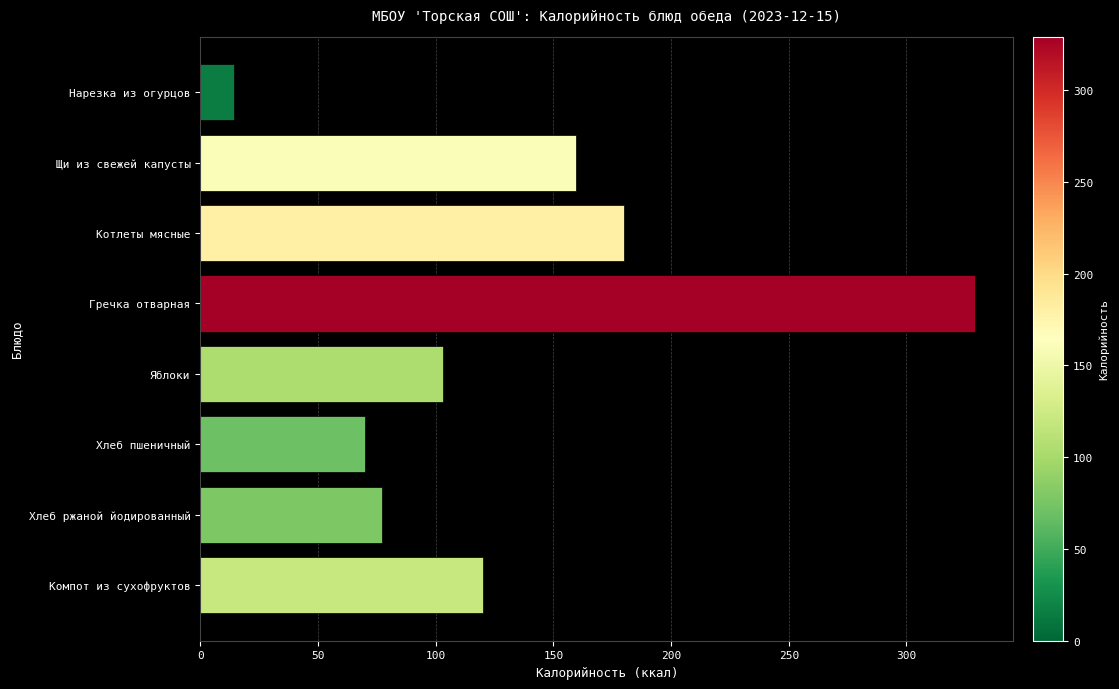

Rank the categories by value from lowest to highest.

Нарезка из огурцов, Хлеб пшеничный, Хлеб ржаной йодированный, Яблоки, Компот из сухофруктов, Щи из свежей капусты, Котлеты мясные, Гречка отварная